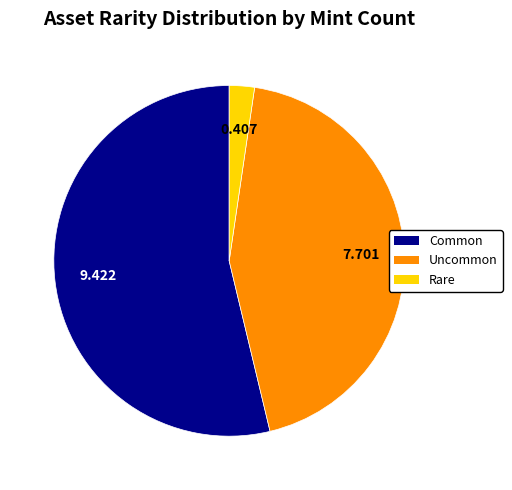

Is there a majority slice in this chart?

Yes